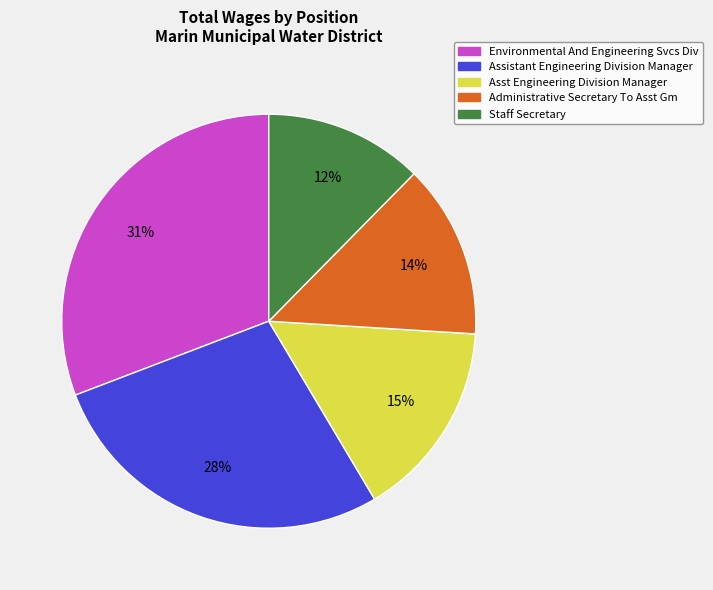

Rank the categories by value from highest to lowest.

Environmental And Engineering Svcs Div, Assistant Engineering Division Manager, Asst Engineering Division Manager, Administrative Secretary To Asst Gm, Staff Secretary